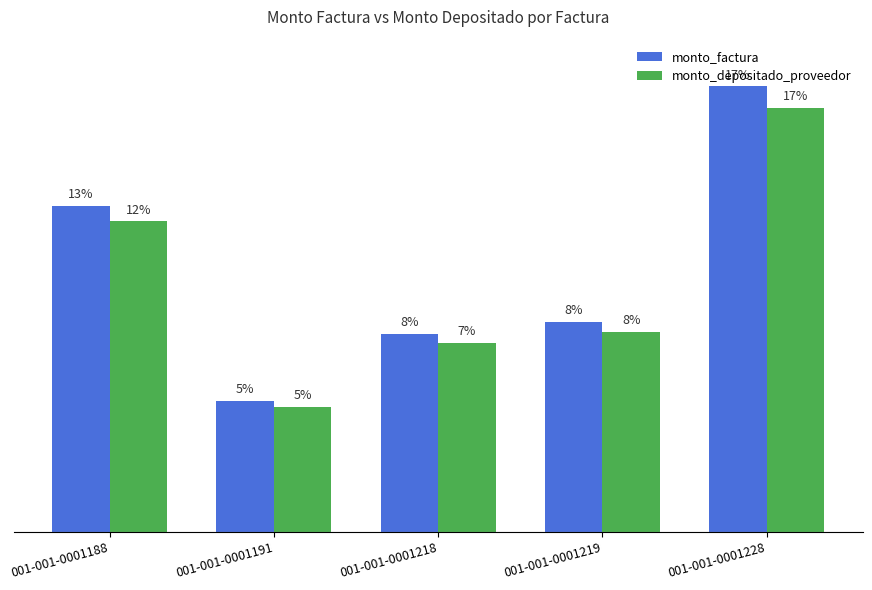

What is the average value of the monto_depositado_proveedor series?

111680559